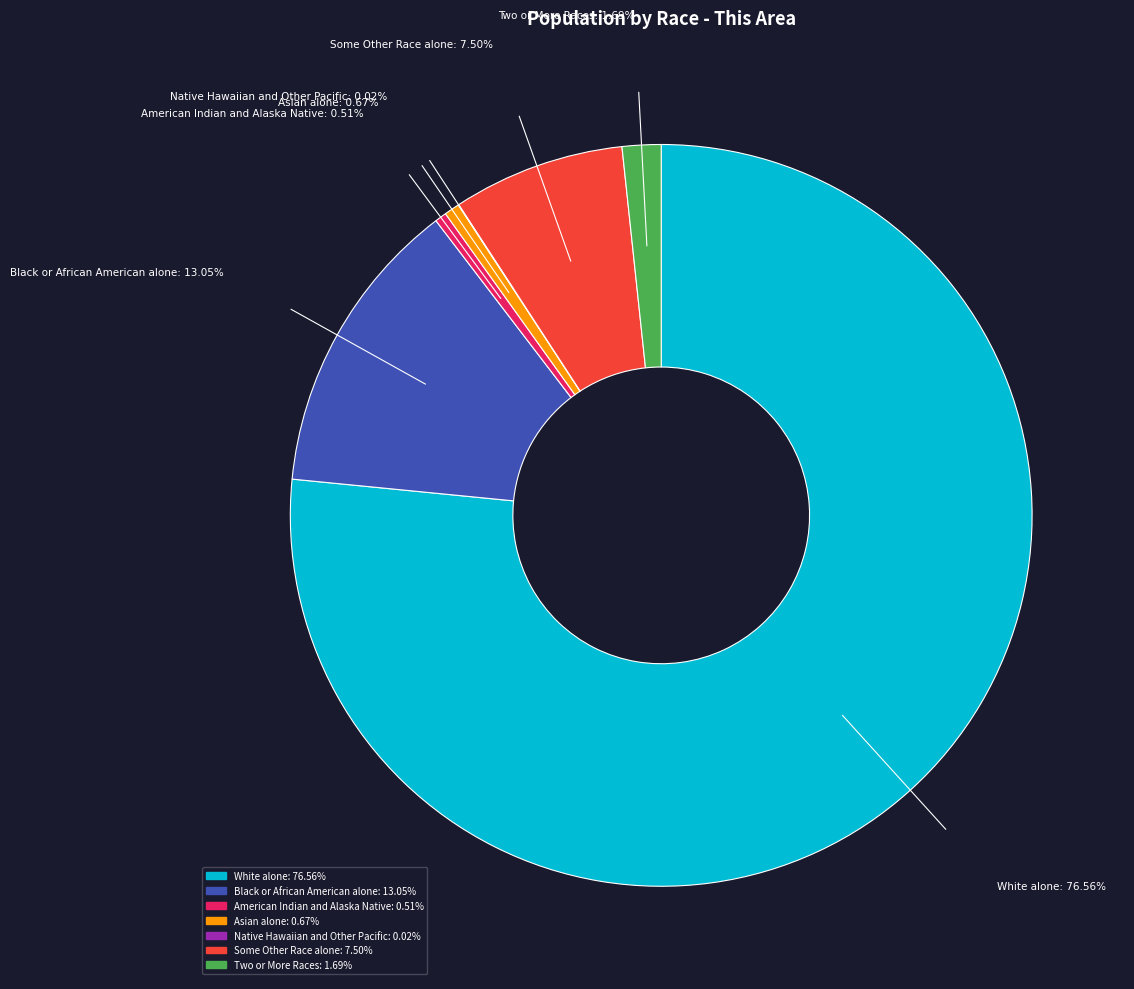

Which slice is the largest?

White alone